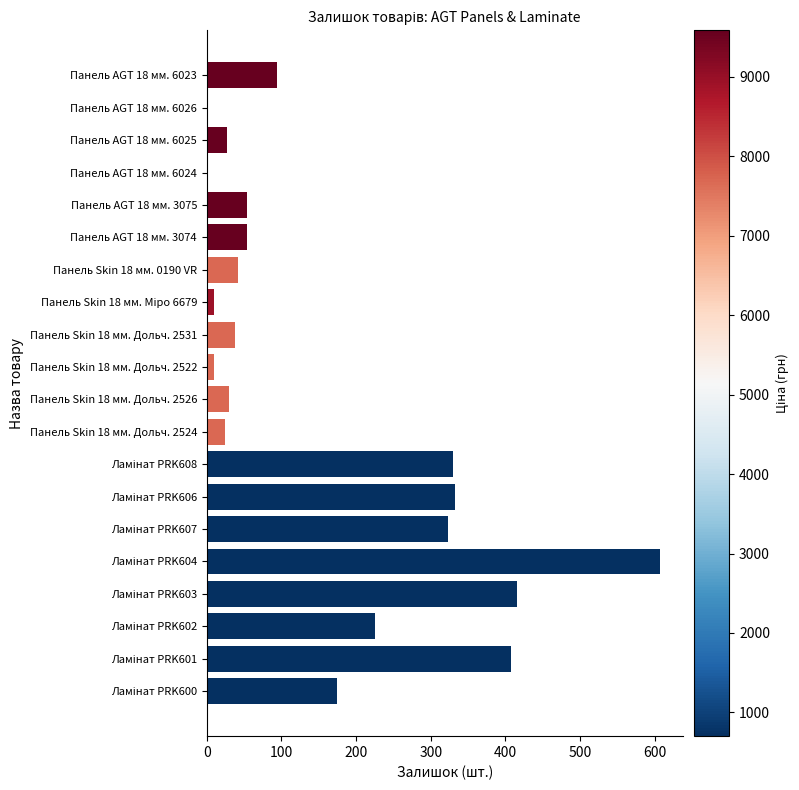

Count the number of categories in the chart.

20